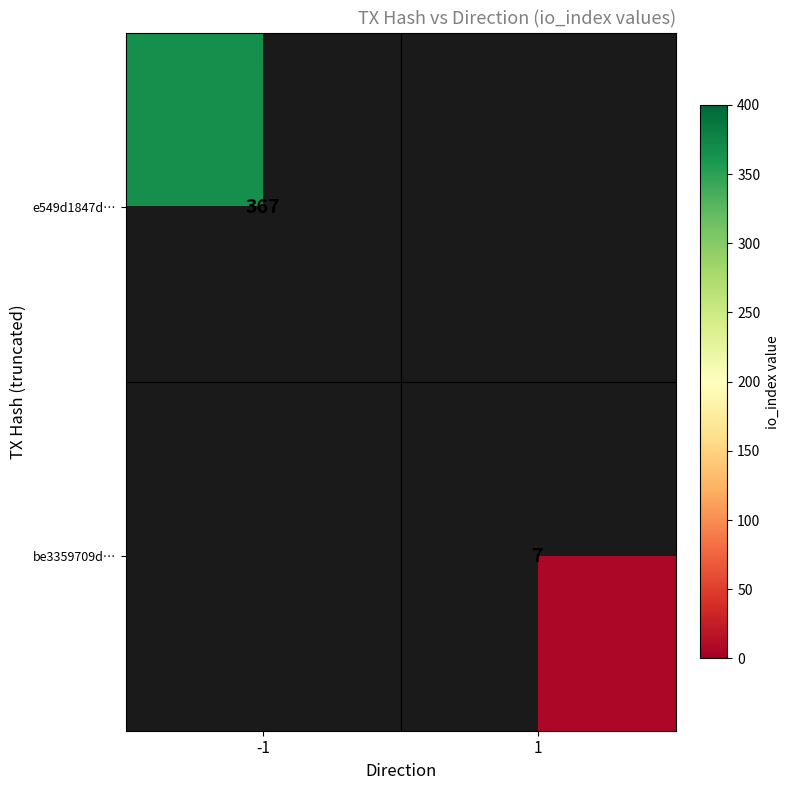

The value of e549d1847d… at -1 is 605. True or false?

False